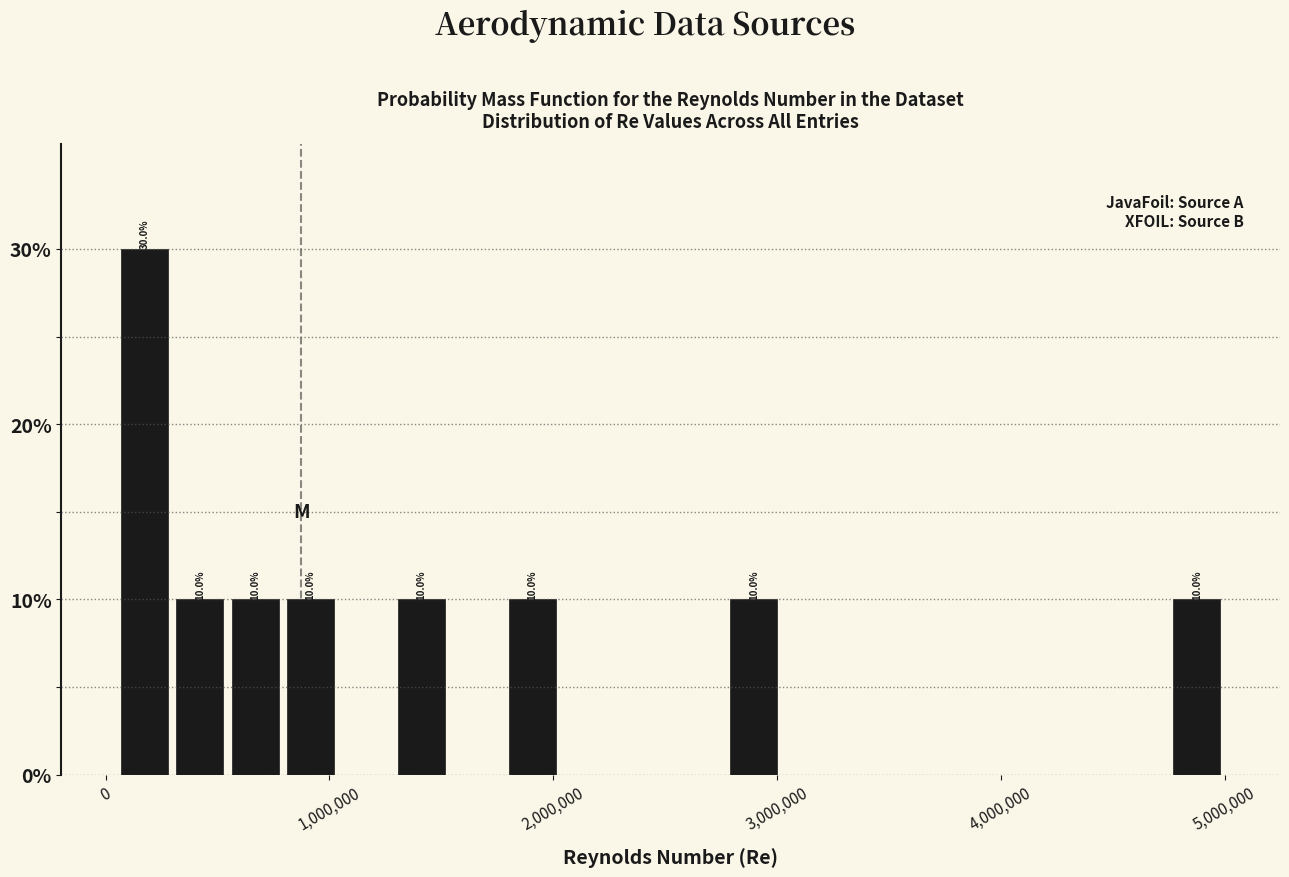

Read against the x-axis, roughly where is the centre of the tallest bar?

200000